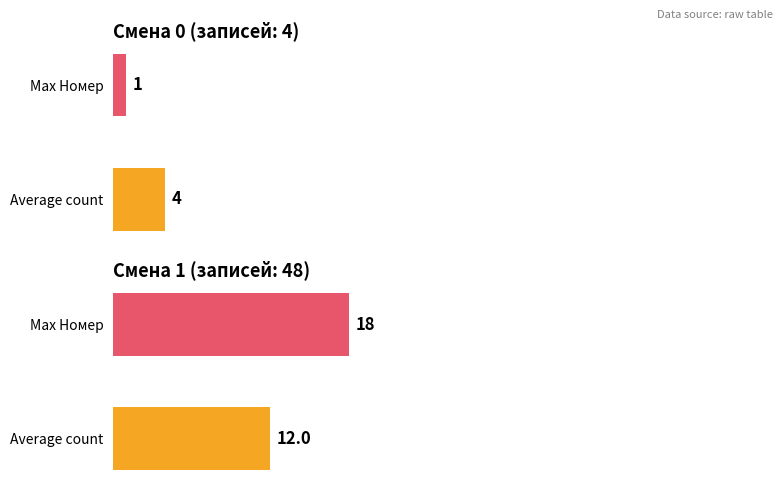

What are all the series names shown in the legend?

Смена 0, Смена 1